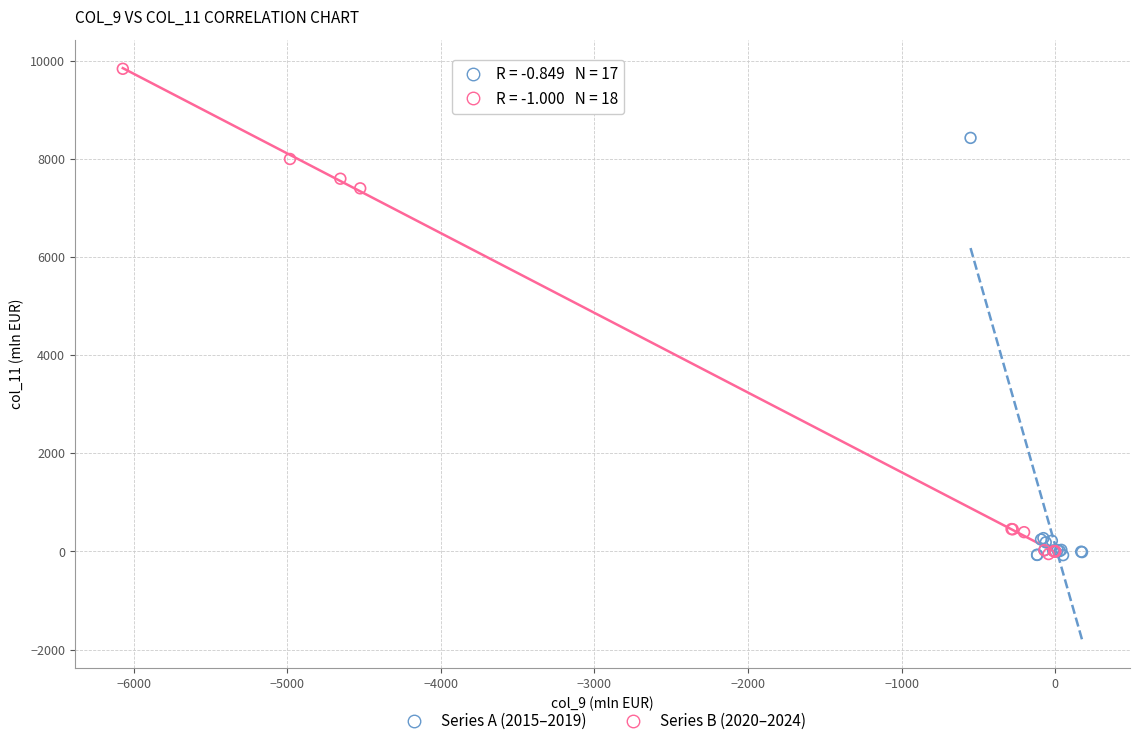

Which series contains the highest Y value?

Series B (2020–2024)